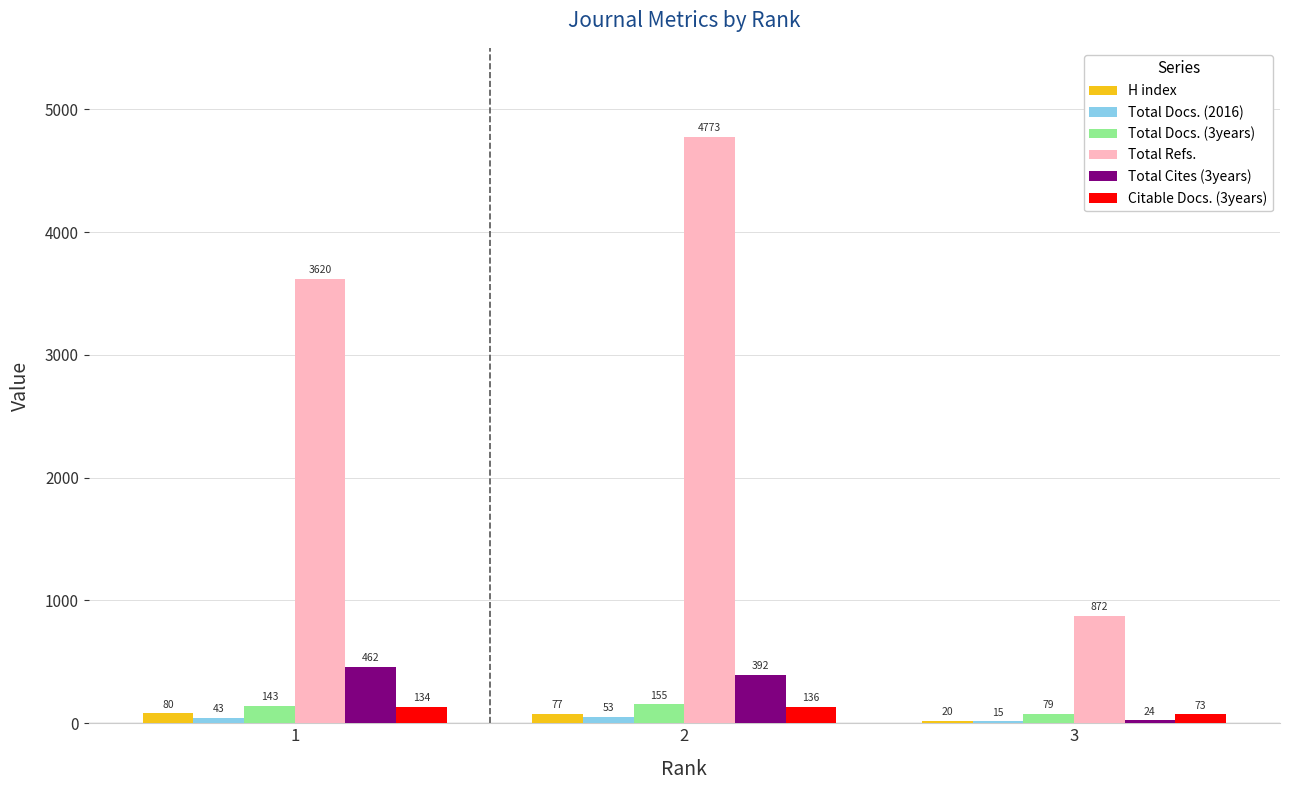

True or false: Total Refs. has a value of 6084 at 1.

False